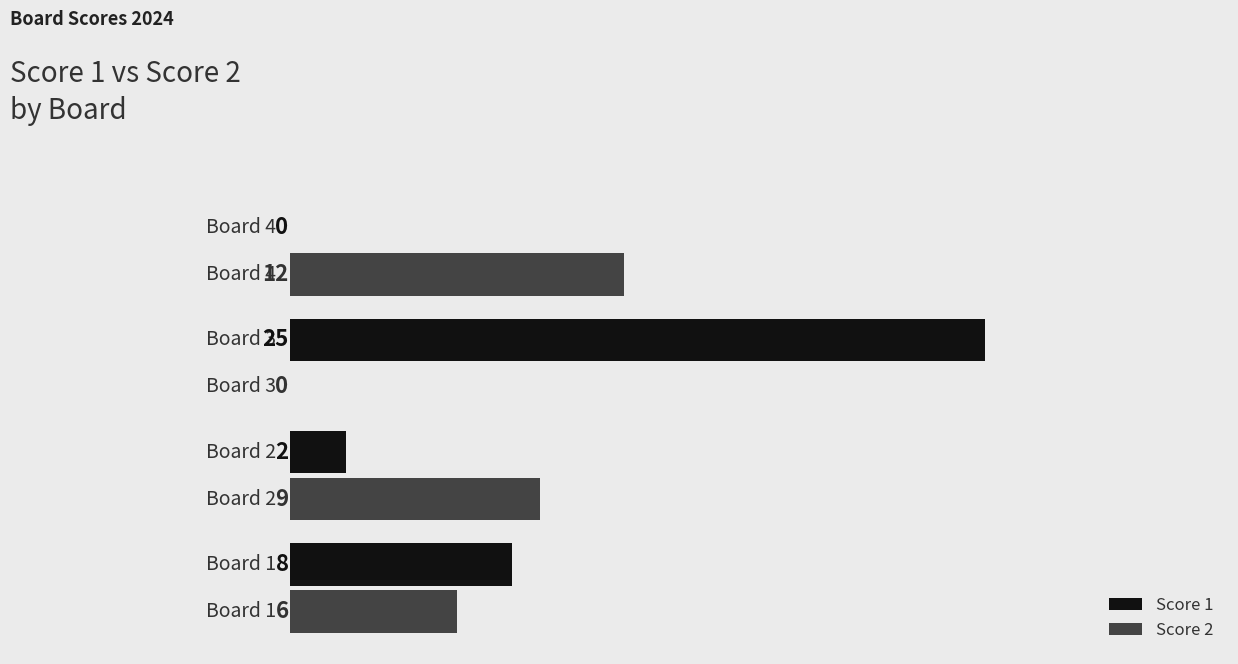

Which series has the largest total across all categories?

Score 1